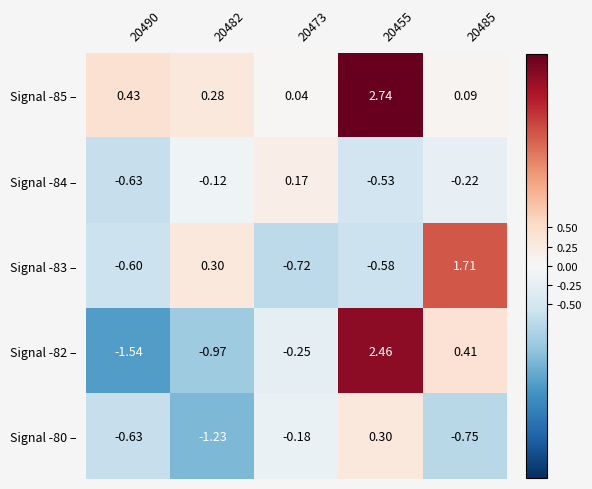

Is the value of Signal -85 – at 20473 greater than the value of Signal -83 – at 20490?

Yes